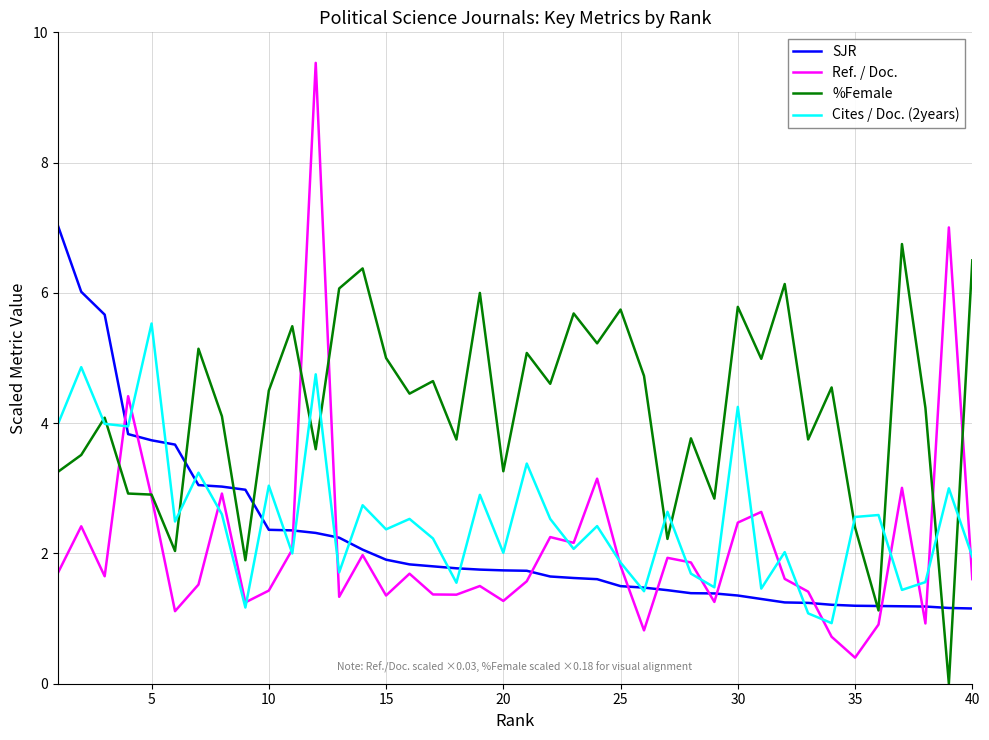

What is the maximum value shown in the chart?

9.5